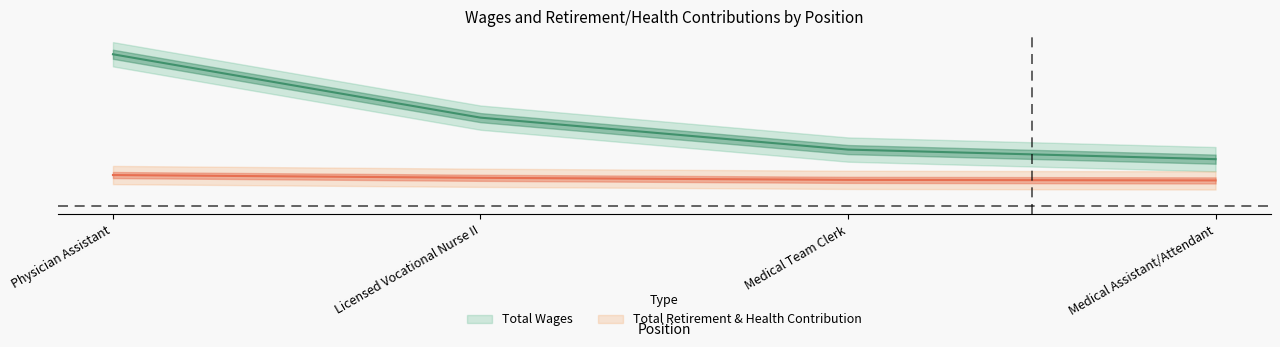

Is this an area chart (filled region under the line)?

No